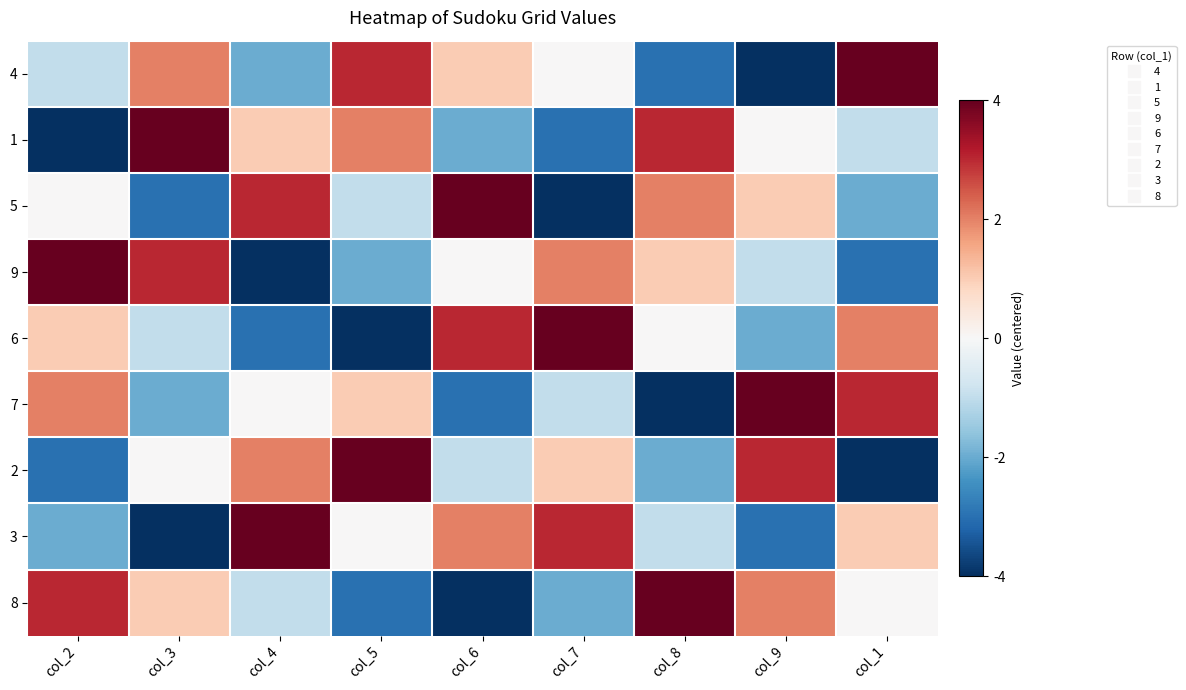

At how many categories does at least one series exceed 2?

9